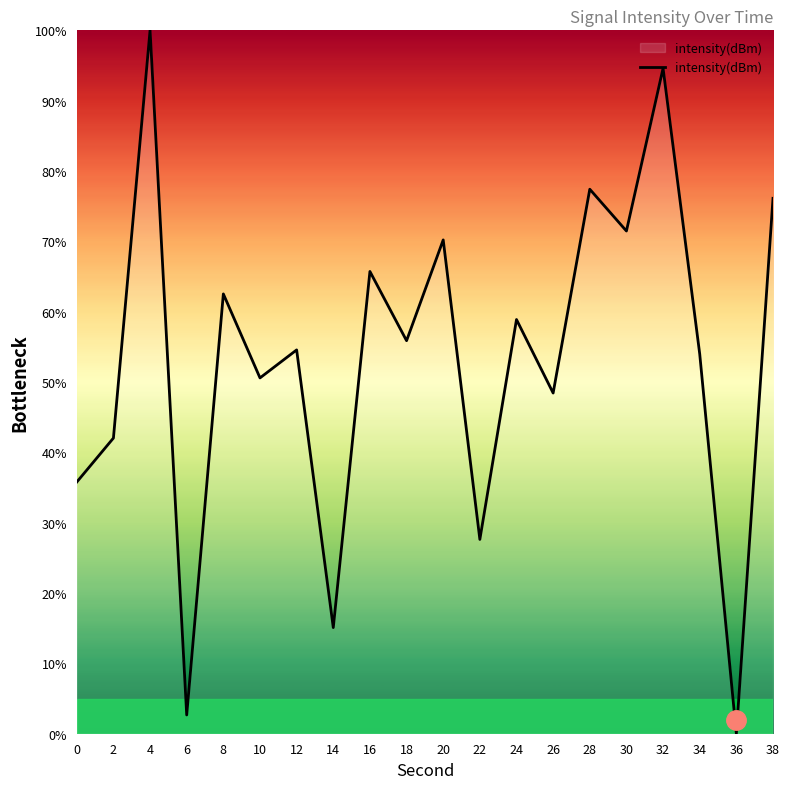

Where does the data first go above 55?

4